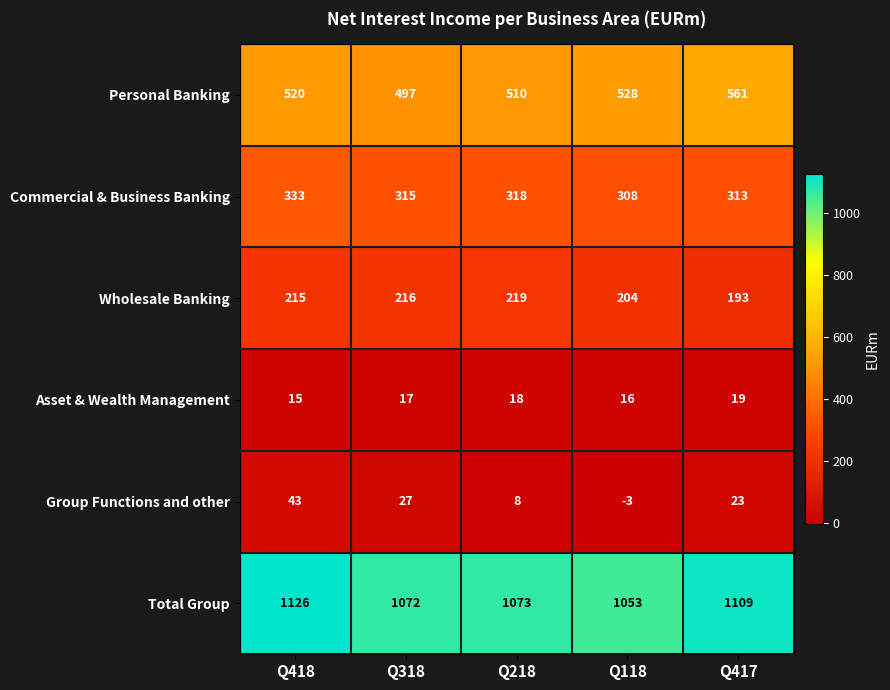

Where is Commercial & Business Banking nearest to the value 320?

Q218